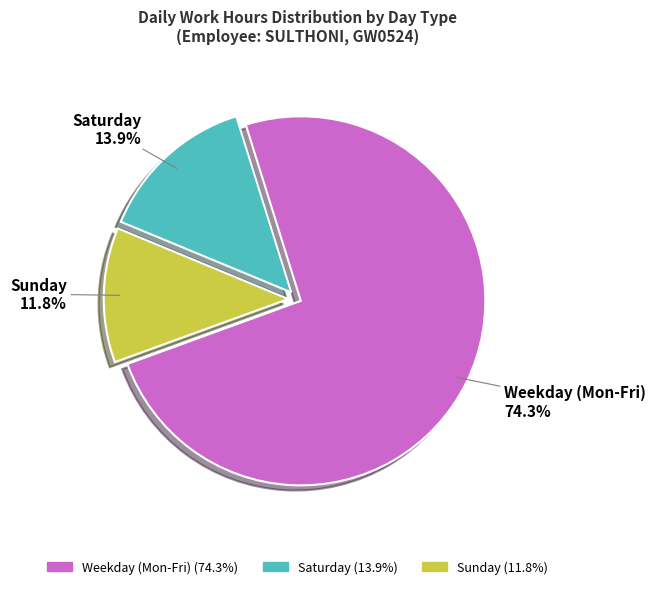

Does any single category account for the majority?

Yes